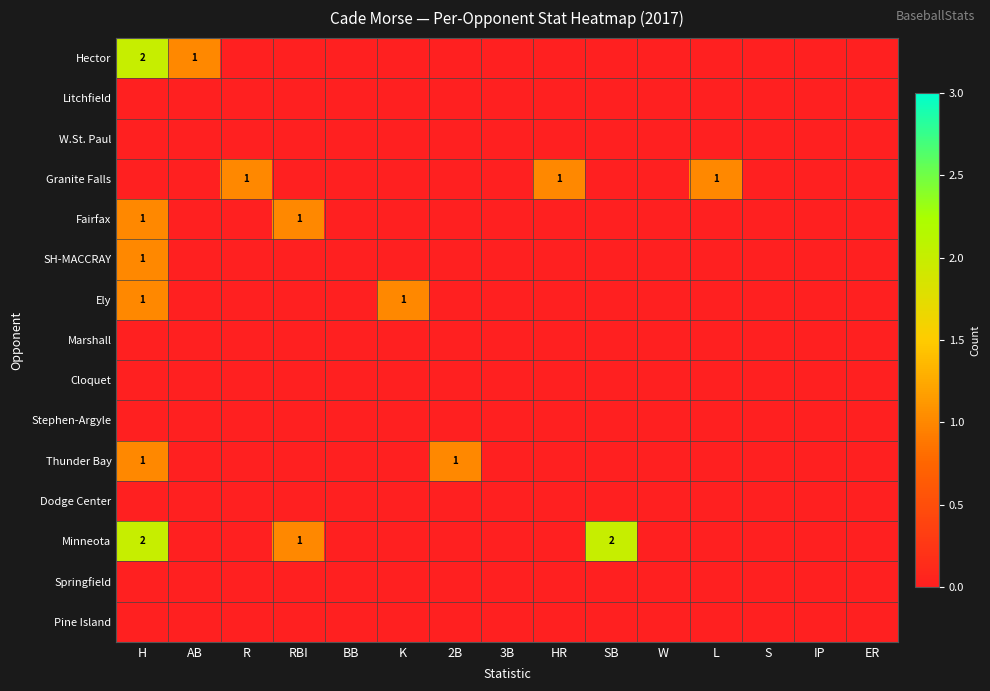

Rank the series by their maximum value, from highest to lowest.

Hector, Minneota, Granite Falls, Fairfax, SH-MACCRAY, Ely, Thunder Bay, Litchfield, W.St. Paul, Marshall, Cloquet, Stephen-Argyle, Dodge Center, Springfield, Pine Island